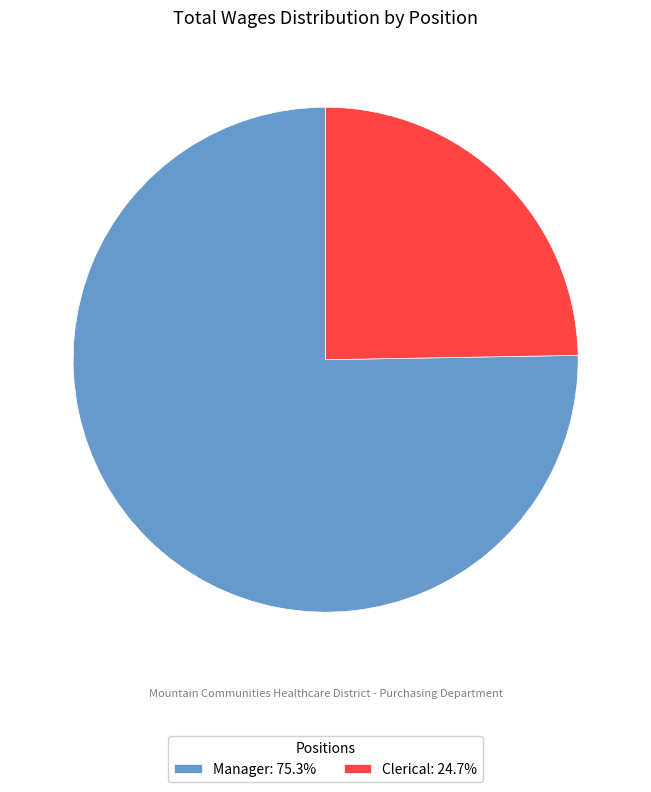

How many segments does this pie chart have?

2